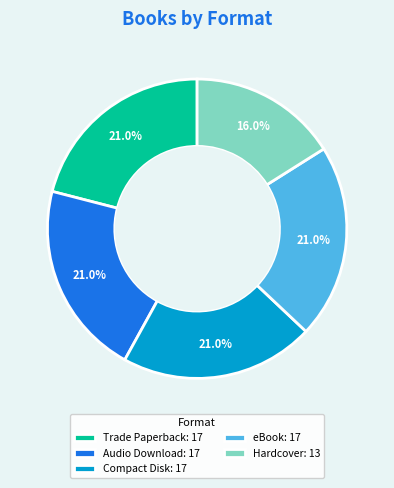

How many slices are in this pie chart?

5